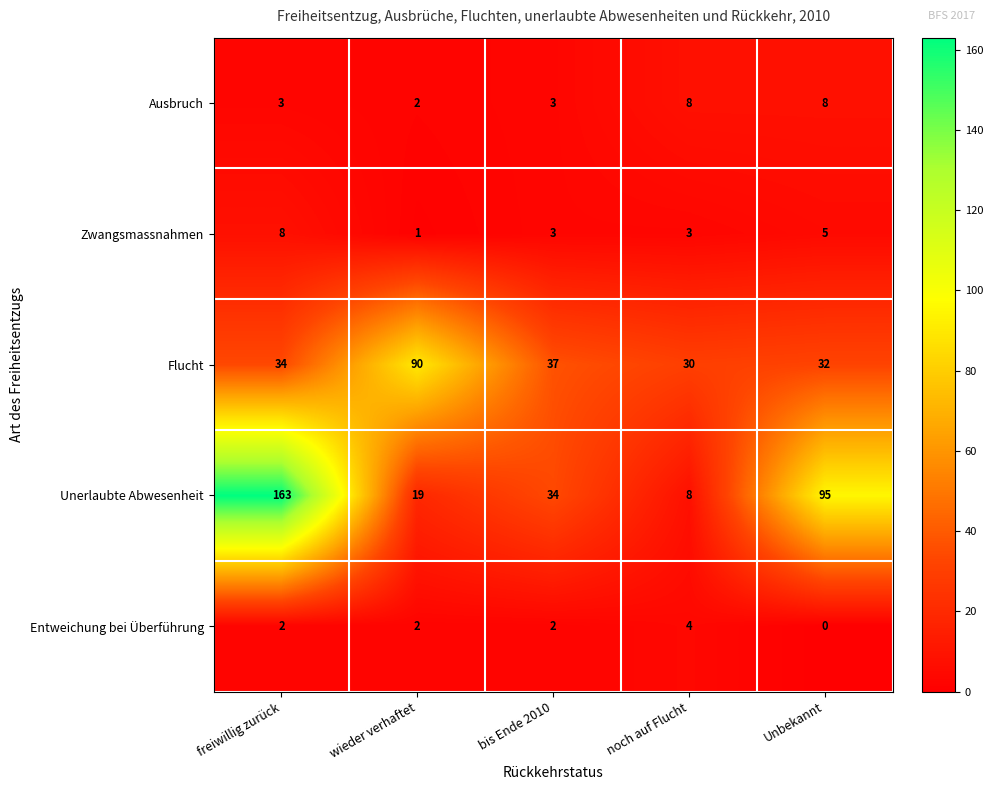

The Flucht series shows 130 at wieder verhaftet. True or false?

False